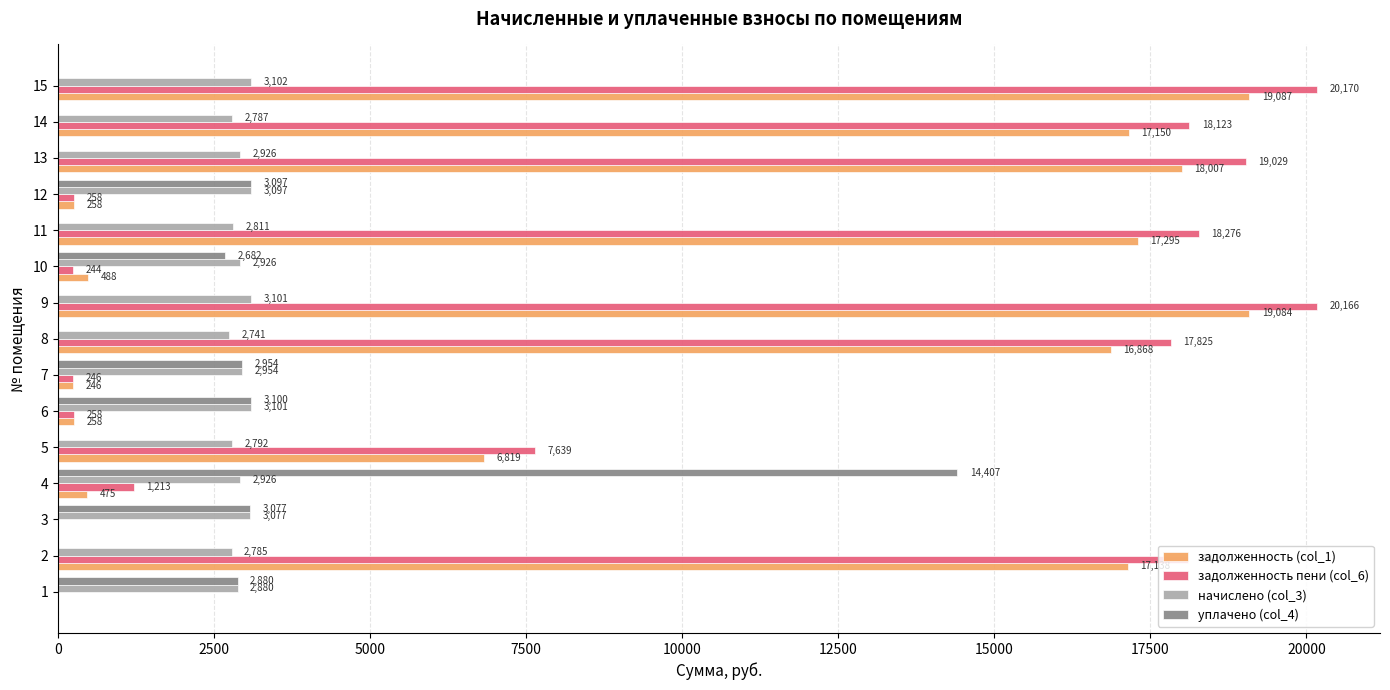

Where is начислено (col_3) nearest to the value 2921?

10